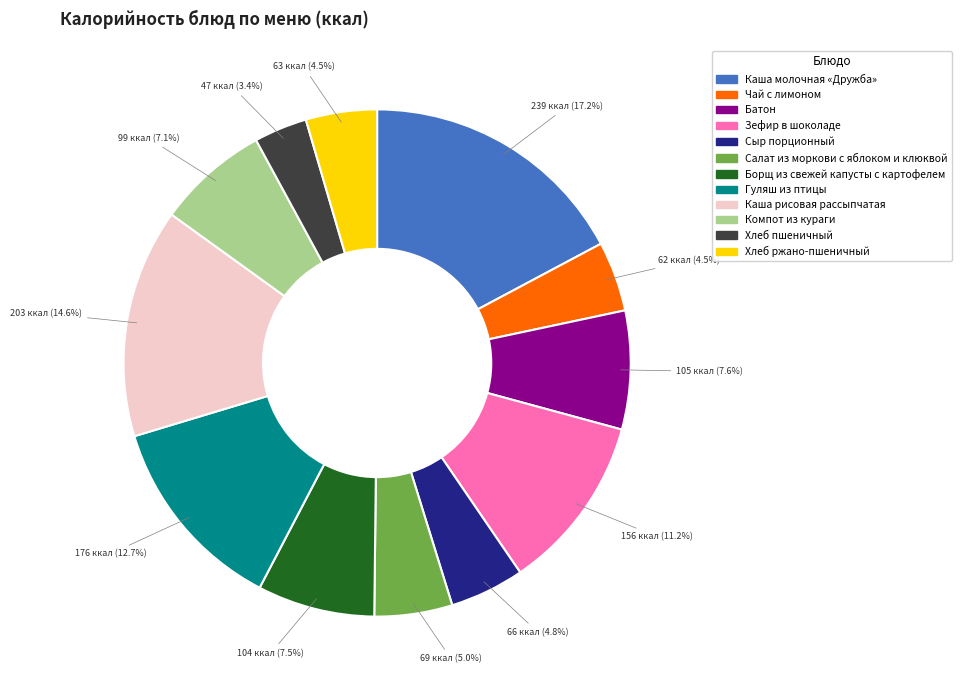

Between Чай с лимоном and Хлеб пшеничный, which is larger?

Чай с лимоном